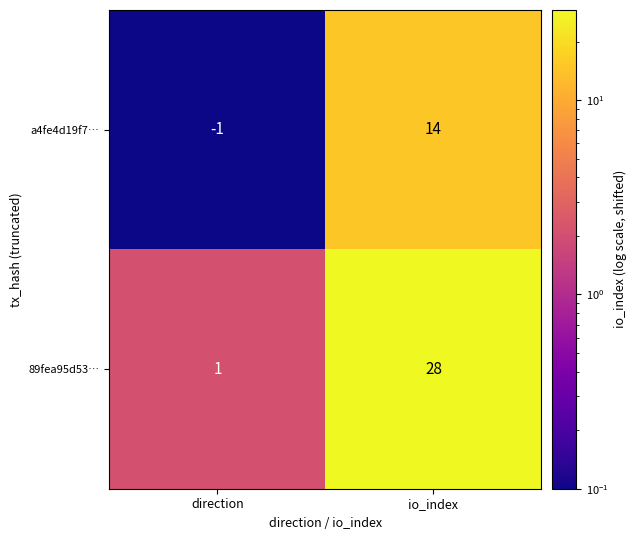

Is it true that 89fea95d53… equals 0 at direction?

False